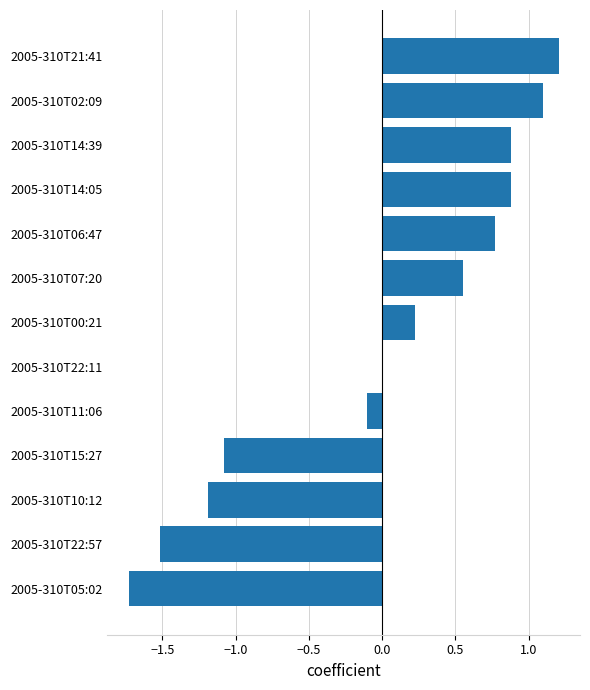

What is the maximum value shown in the chart?

1.2